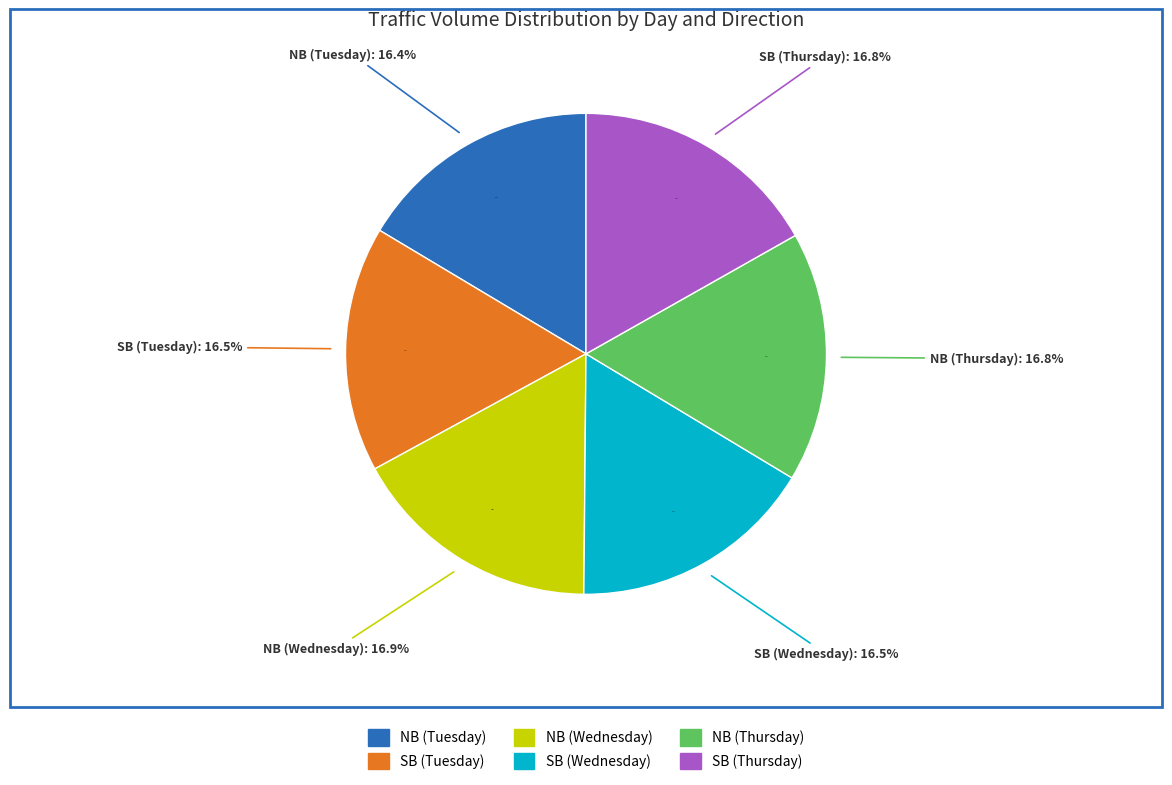

To the nearest percent, what is the average slice percentage?

17%